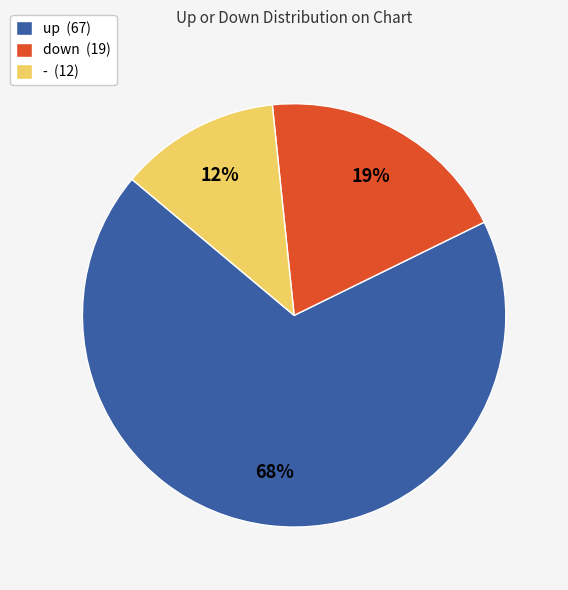

Does - represent more than half of the total?

No